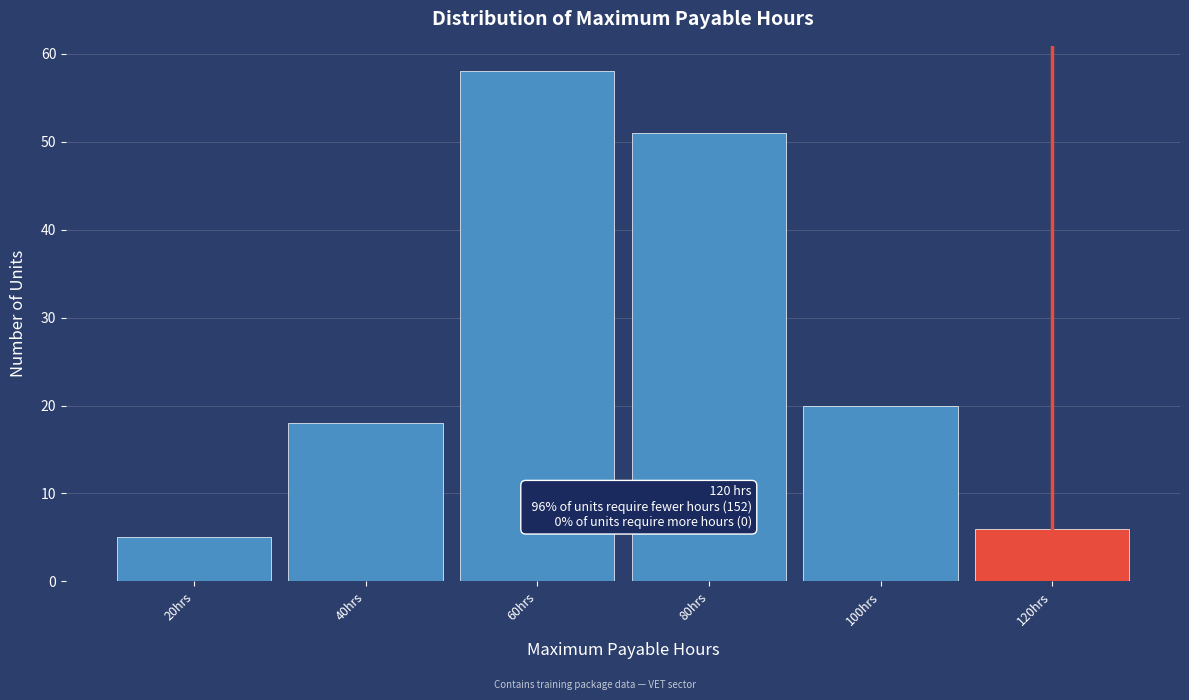

Which range on the x-axis has the tallest bar?

50 to 70